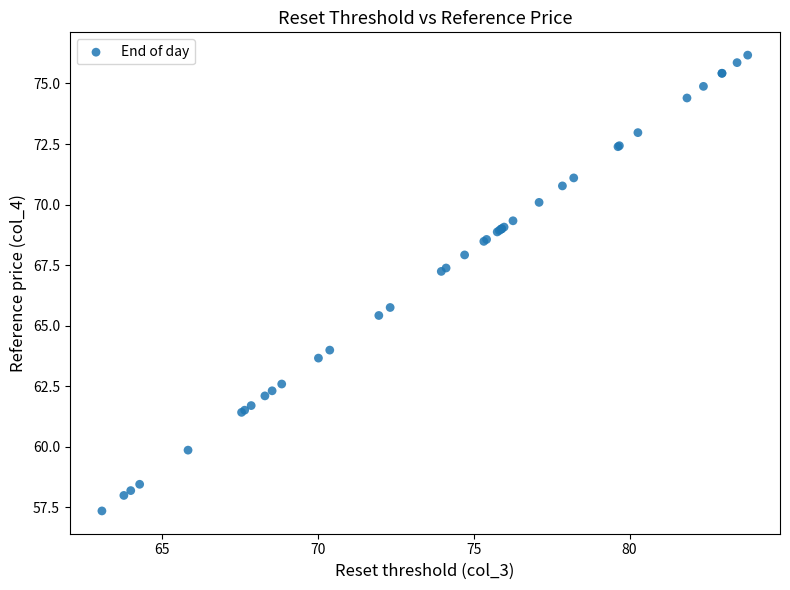

What Y value in the scatter plot is closest to 66?

65.8